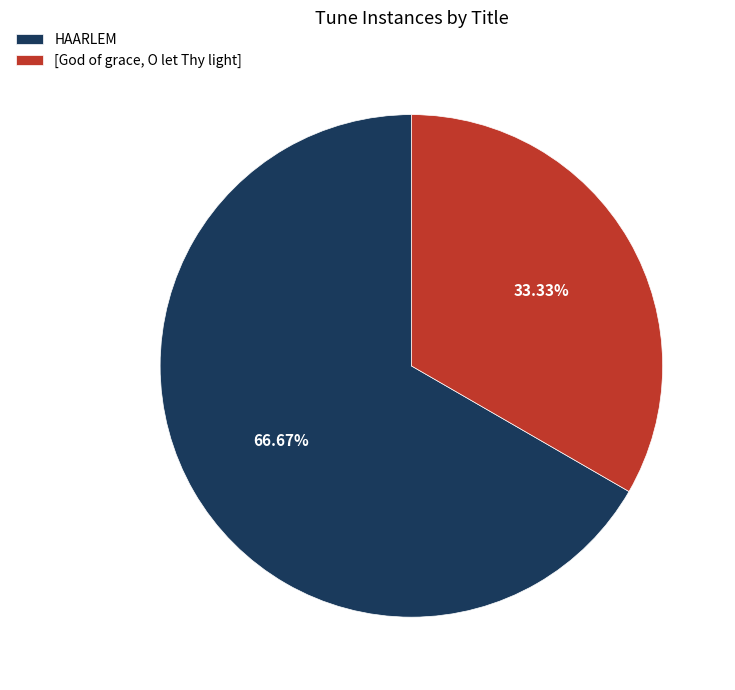

What is the total percentage of [God of grace, O let Thy light] and HAARLEM?

100.0%